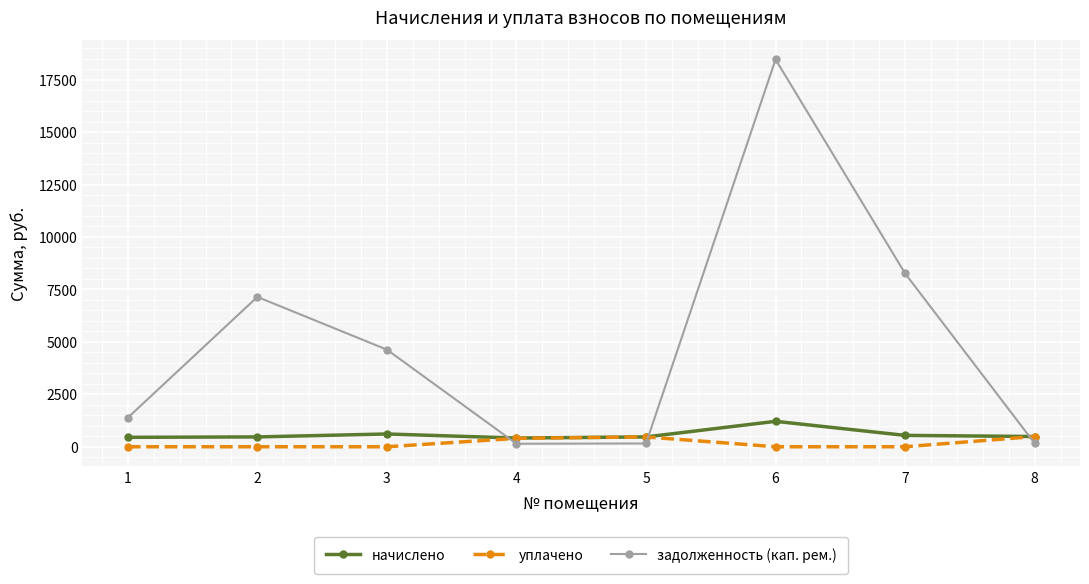

How many data points in начислено are above 488?

4